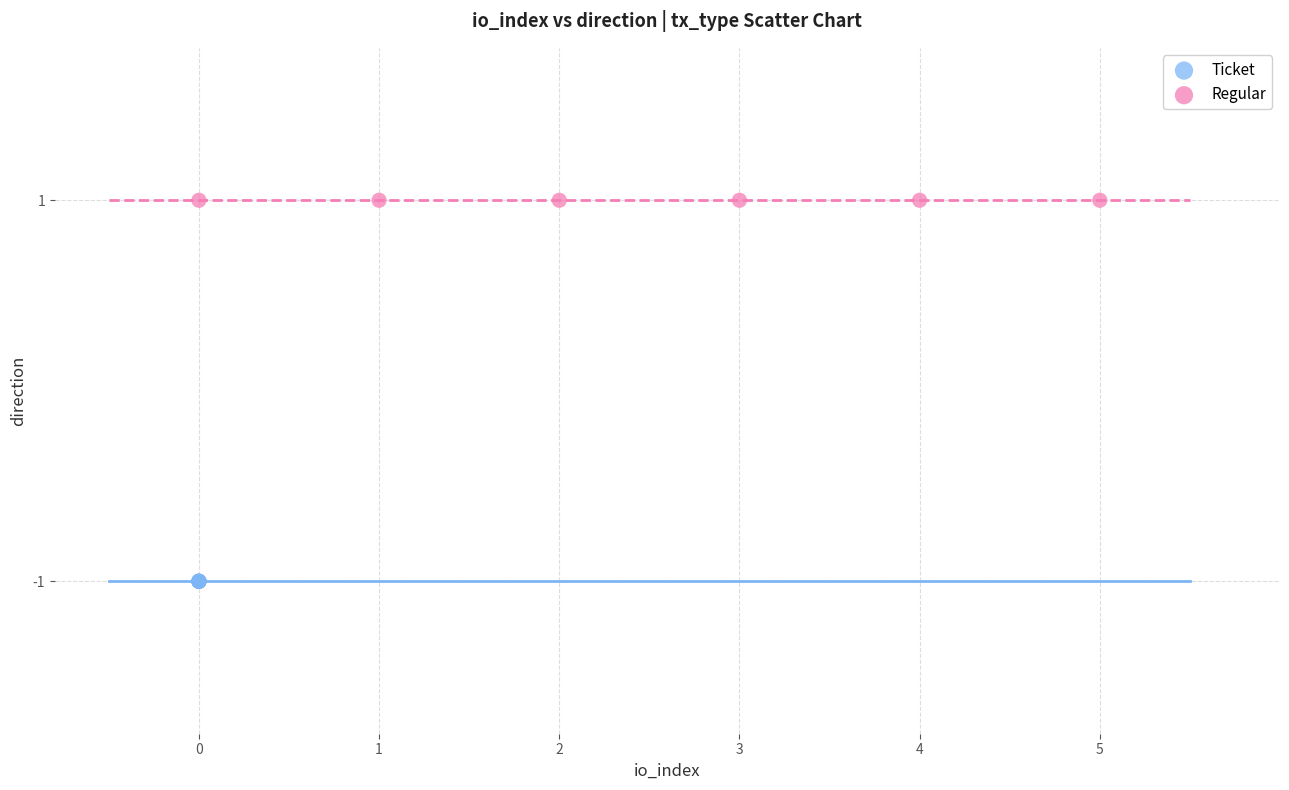

Which series contains the highest Y value?

Regular